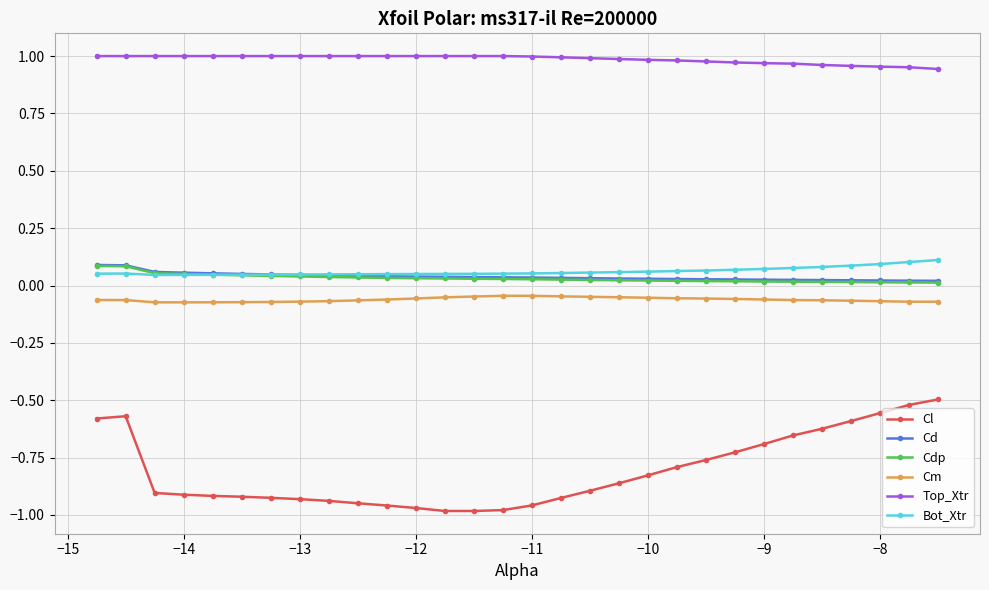

True or false: Cl and Cm cross at least once.

False